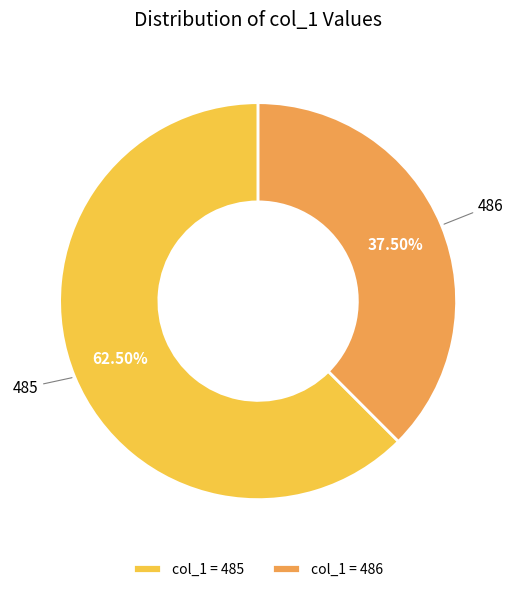

Which has a higher value, 485 or 486?

485